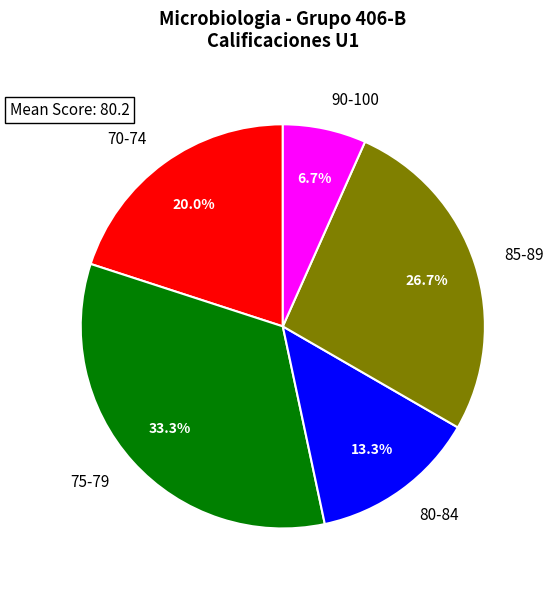

What is the smallest slice in the pie chart?

90-100